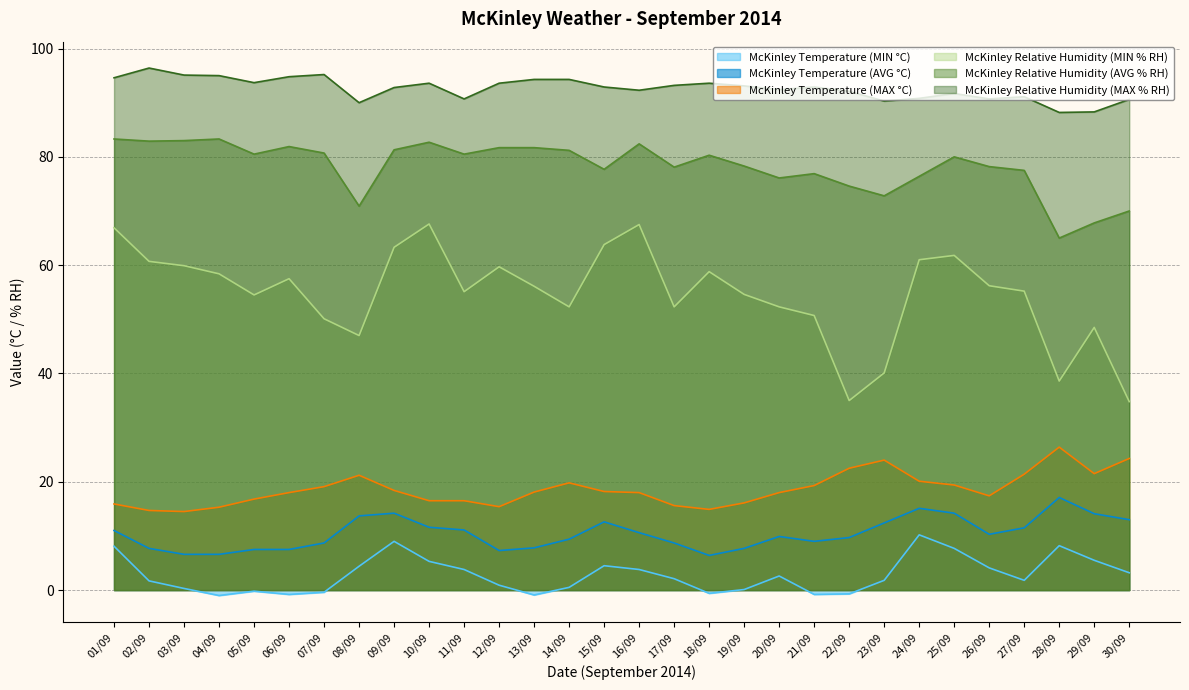

Reading left to right, transcribe all the data shown in this chart.

McKinley Temperature (MIN °C): 8.1	1.7	0.3	-1.0	-0.2	-0.8	-0.4	4.4	9.0	5.3	3.8	0.9	-0.9	0.5	4.5	3.8	2.1	-0.6	0.1	2.6	-0.8	-0.7	1.8	10.2	7.7	4.1	1.8	8.2	5.5	3.2
McKinley Temperature (AVG °C): 11.0	7.7	6.6	6.6	7.5	7.5	8.7	13.7	14.2	11.6	11.1	7.3	7.8	9.4	12.6	10.6	8.7	6.4	7.7	9.9	9.0	9.7	12.4	15.1	14.2	10.3	11.5	17.1	14.1	13.0
McKinley Temperature (MAX °C): 15.9	14.7	14.5	15.3	16.8	18.0	19.1	21.2	18.4	16.5	16.5	15.4	18.1	19.8	18.2	18.0	15.6	14.9	16.1	18.0	19.3	22.5	24.0	20.1	19.4	17.4	21.4	26.4	21.5	24.3
McKinley Relative Humidity (MIN % RH): 66.9	60.7	59.9	58.4	54.5	57.5	50.1	47.0	63.3	67.6	55.1	59.7	56.1	52.3	63.8	67.5	52.3	58.8	54.6	52.3	50.7	35.0	40.1	61.0	61.8	56.2	55.2	38.6	48.5	34.8
McKinley Relative Humidity (AVG % RH): 83.3	82.9	83.0	83.3	80.5	81.9	80.7	70.9	81.3	82.7	80.5	81.7	81.7	81.2	77.7	82.4	78.1	80.3	78.3	76.1	76.9	74.6	72.8	76.4	80.0	78.2	77.5	65.0	67.8	70.0
McKinley Relative Humidity (MAX % RH): 94.6	96.4	95.1	95.0	93.7	94.8	95.2	90.0	92.8	93.6	90.7	93.6	94.3	94.3	92.9	92.3	93.2	93.6	93.1	92.4	92.9	92.1	90.3	90.8	91.7	90.7	91.1	88.2	88.3	90.6